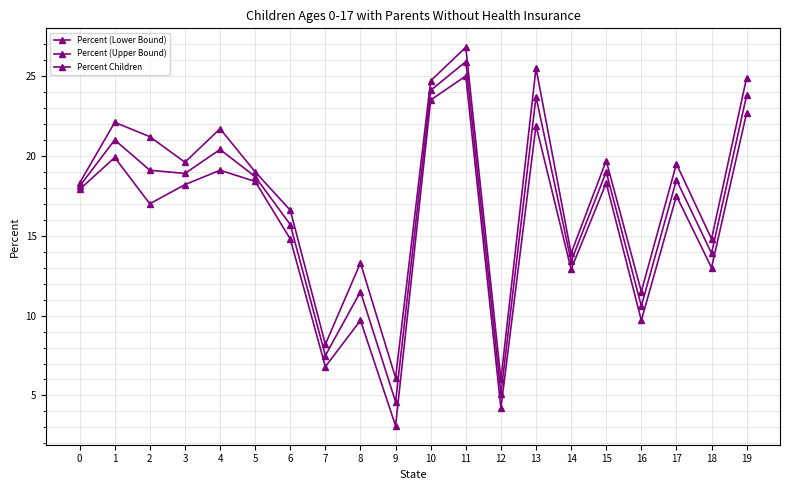

Count the number of categories in the chart.

20